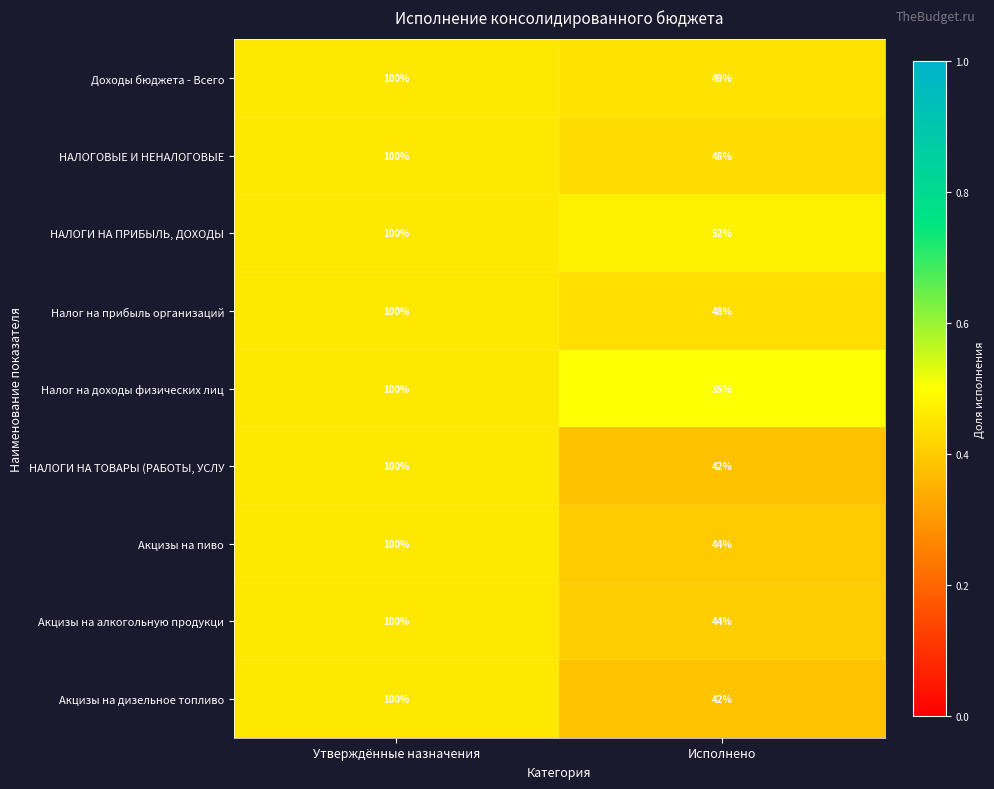

What is the approximate value of Налог на прибыль организаций at Исполнено, to the nearest 5?

50